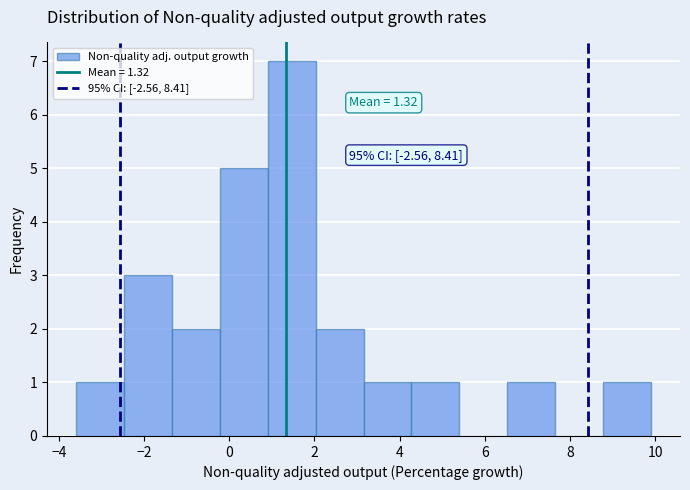

Which range on the x-axis has the tallest bar?

1.0 to 2.0